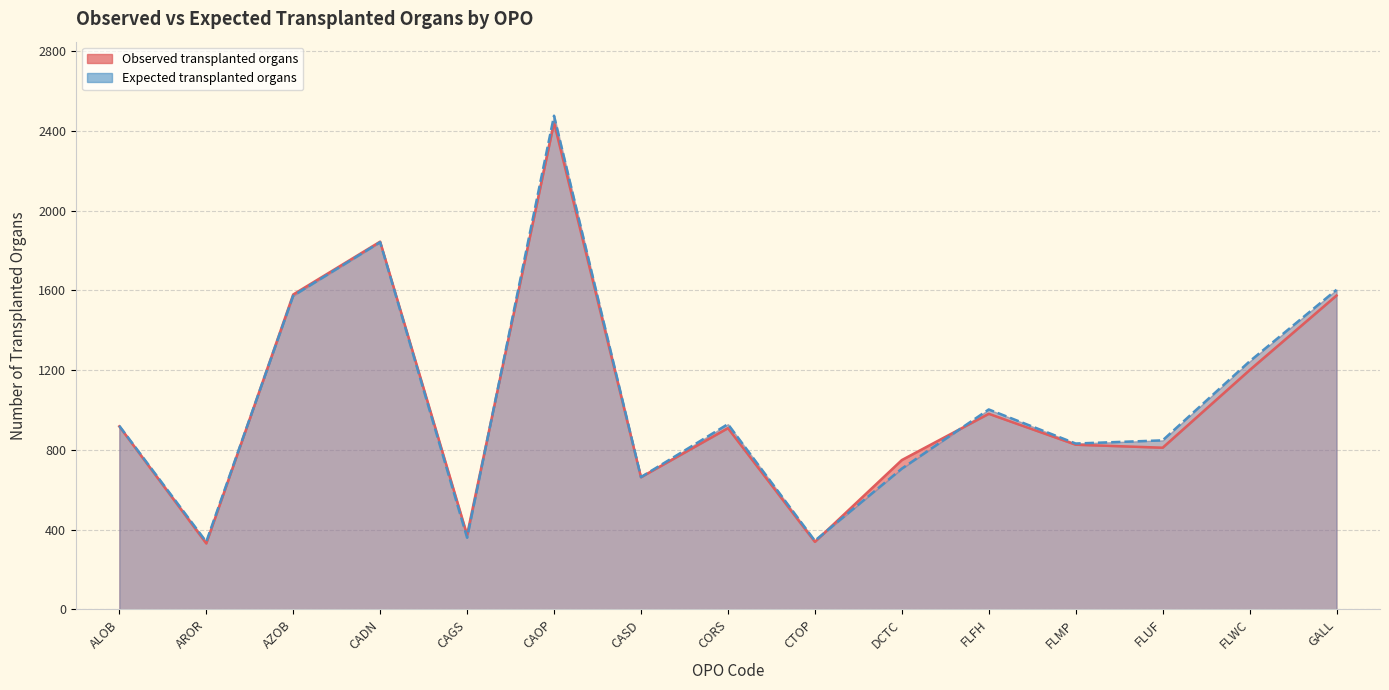

How many intersections are there between Expected transplanted organs and Observed transplanted organs?

4